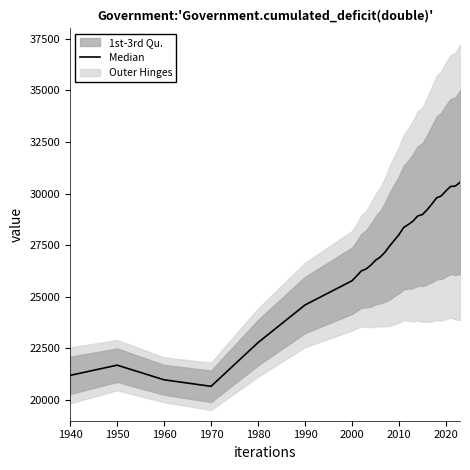

Is it true that the value at 2020 is 30129?

True